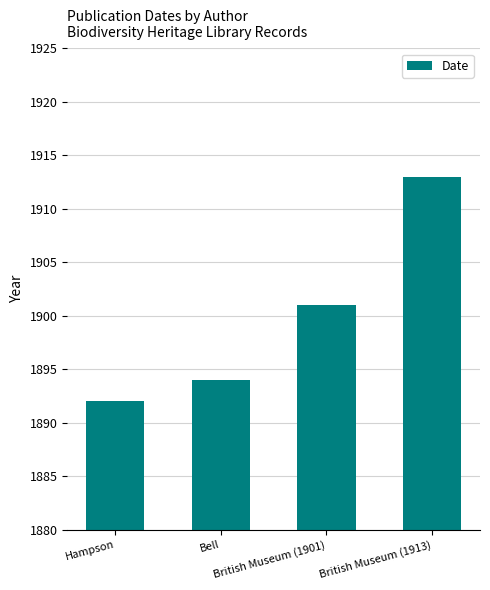

How many bars are there in total?

4